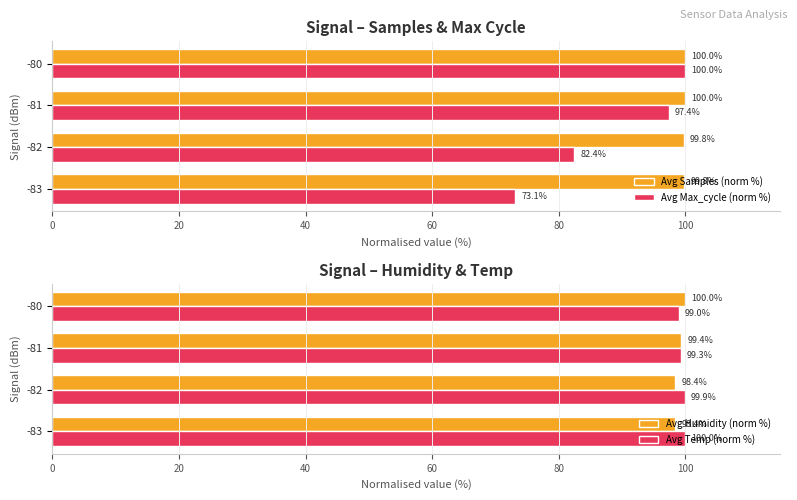

Does the chart contain stacked bars?

No